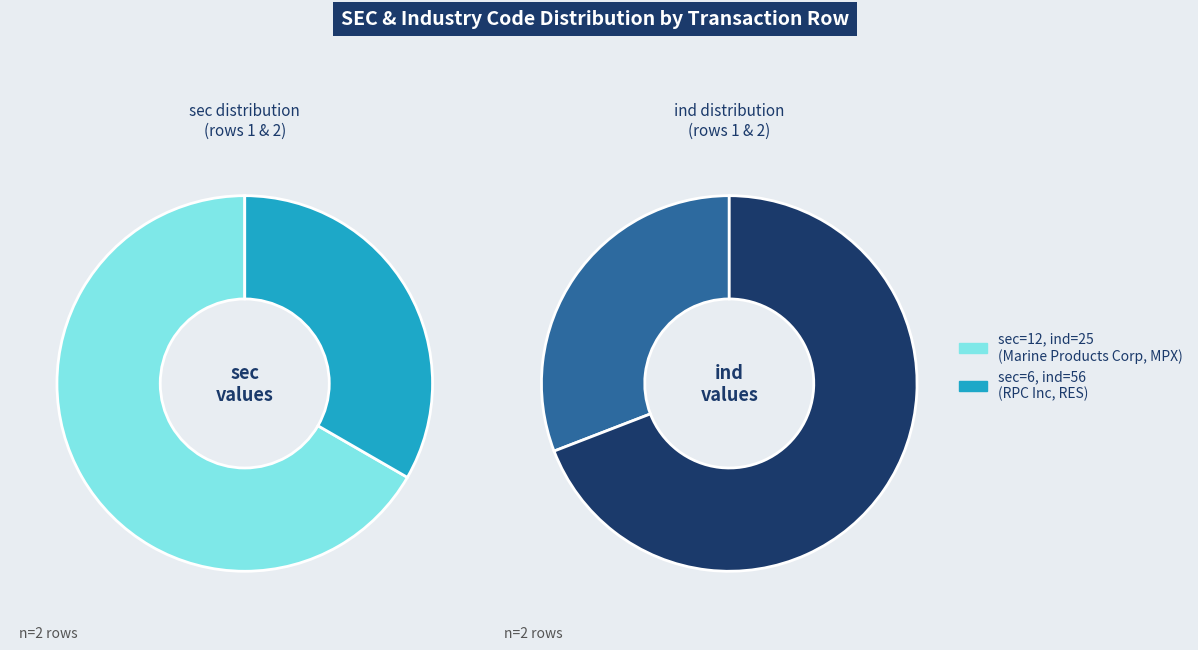

To the nearest percent, what is the average slice percentage?

50%